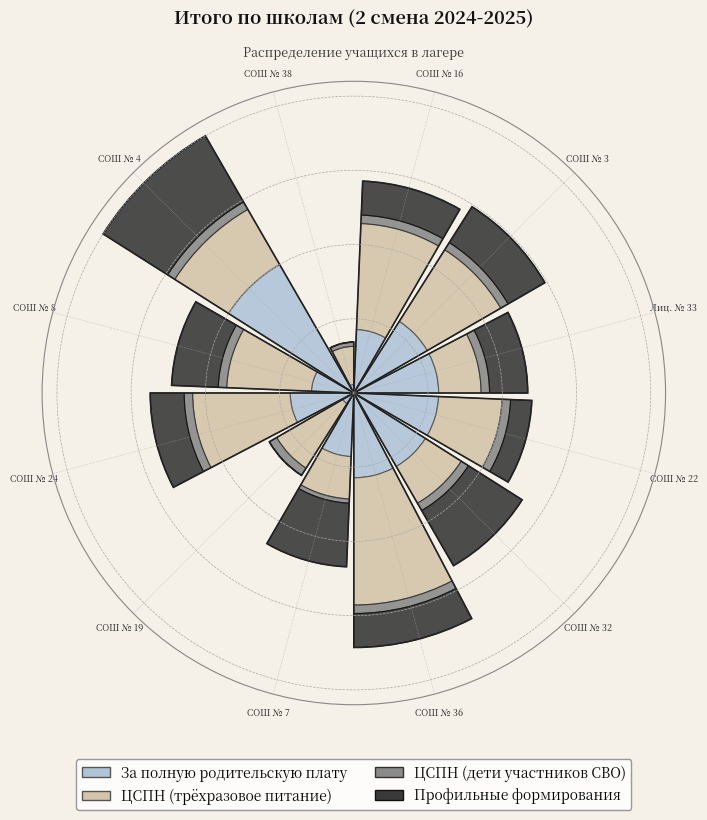

How many slices are in this pie chart?

12